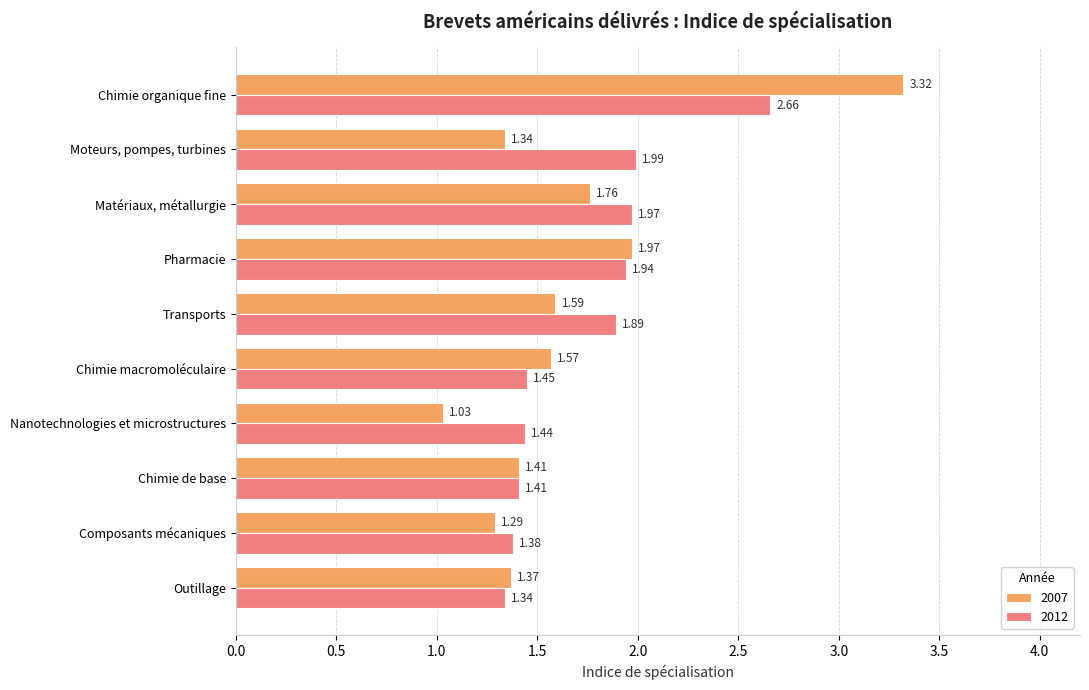

Which category has the highest value in the 2012 series?

Chimie organique fine